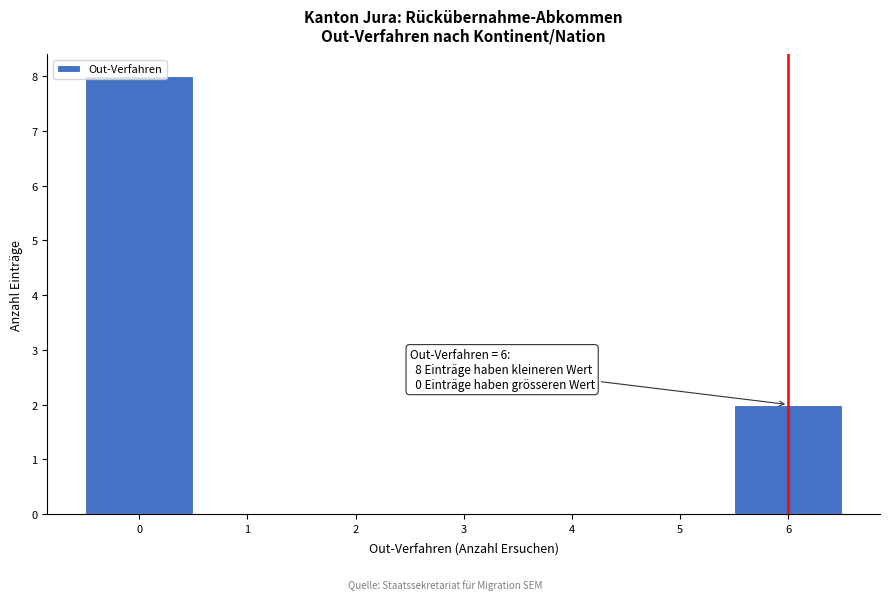

Over which range of the x-axis is the bar tallest?

-0.5 to 0.5